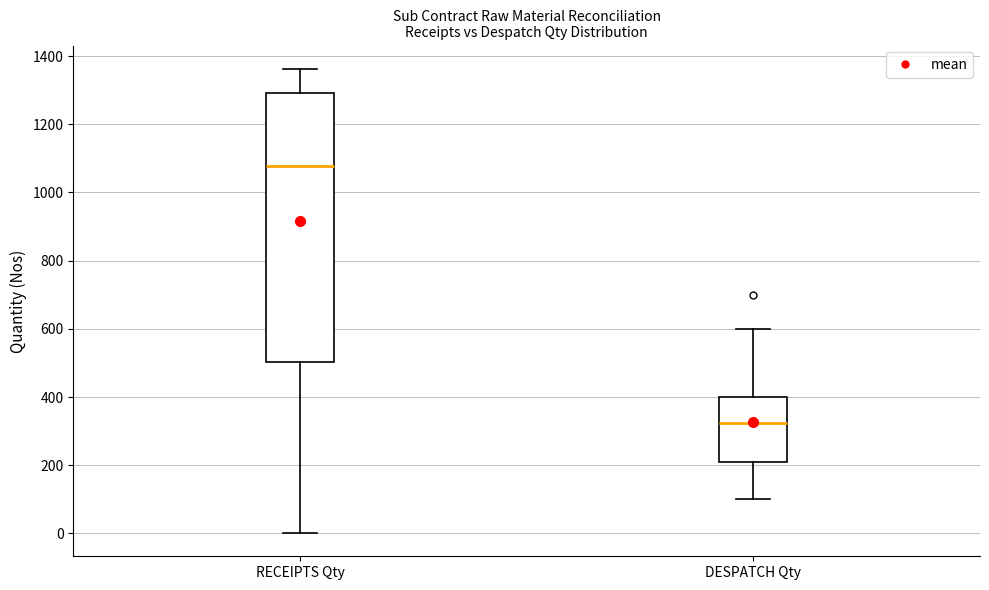

Which box is the tallest, from its lower edge to its upper edge?

RECEIPTS Qty